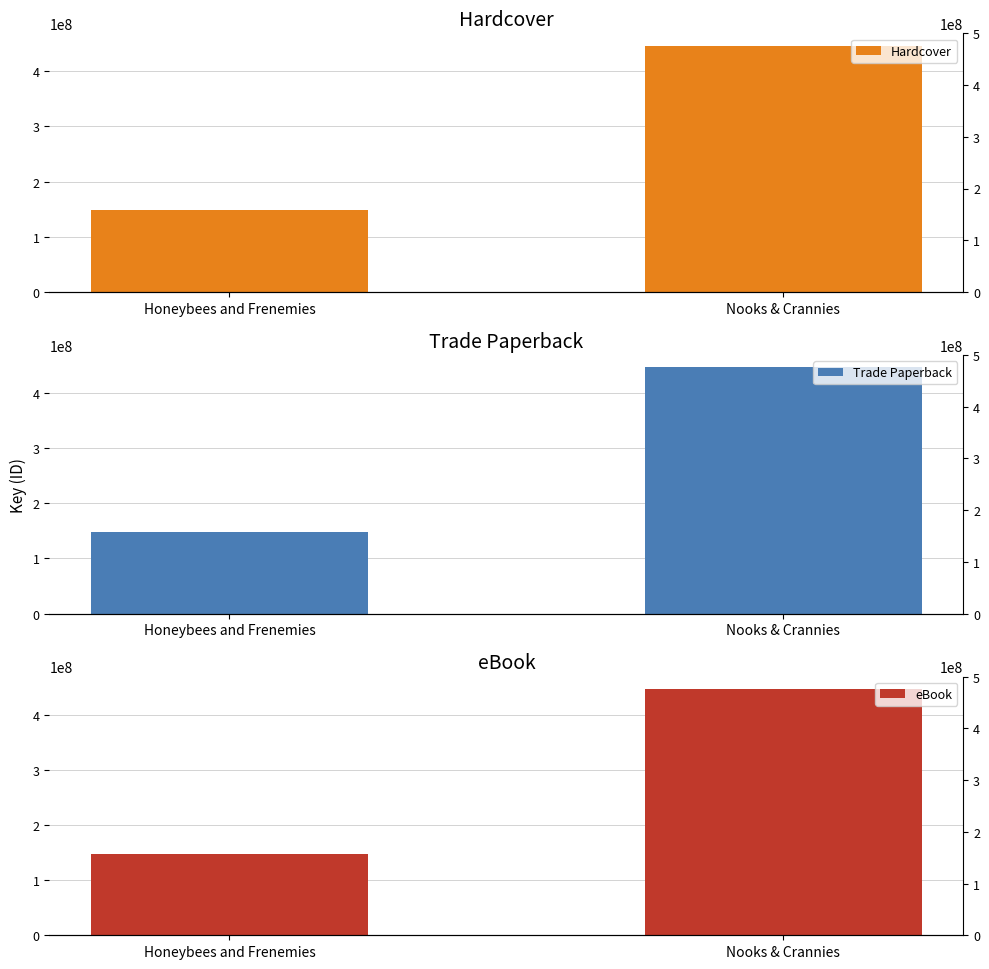

At how many categories does at least one series exceed 424420610?

1